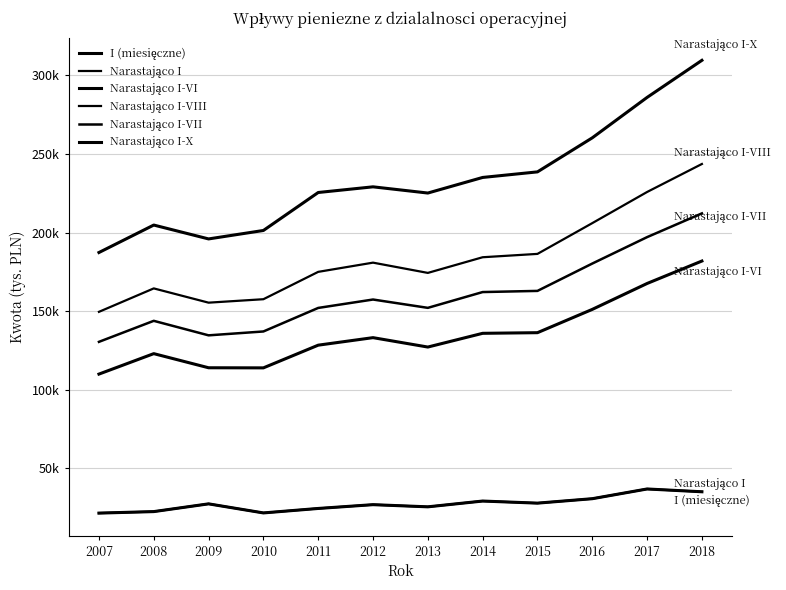

Does the chart have visible grid lines?

Yes